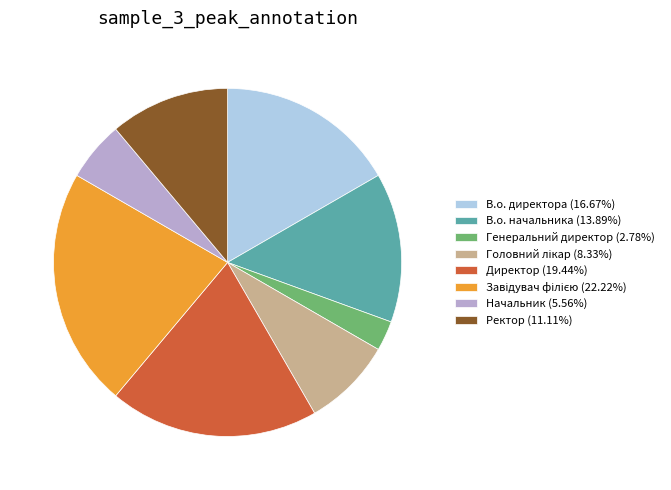

Does any single category account for the majority?

No